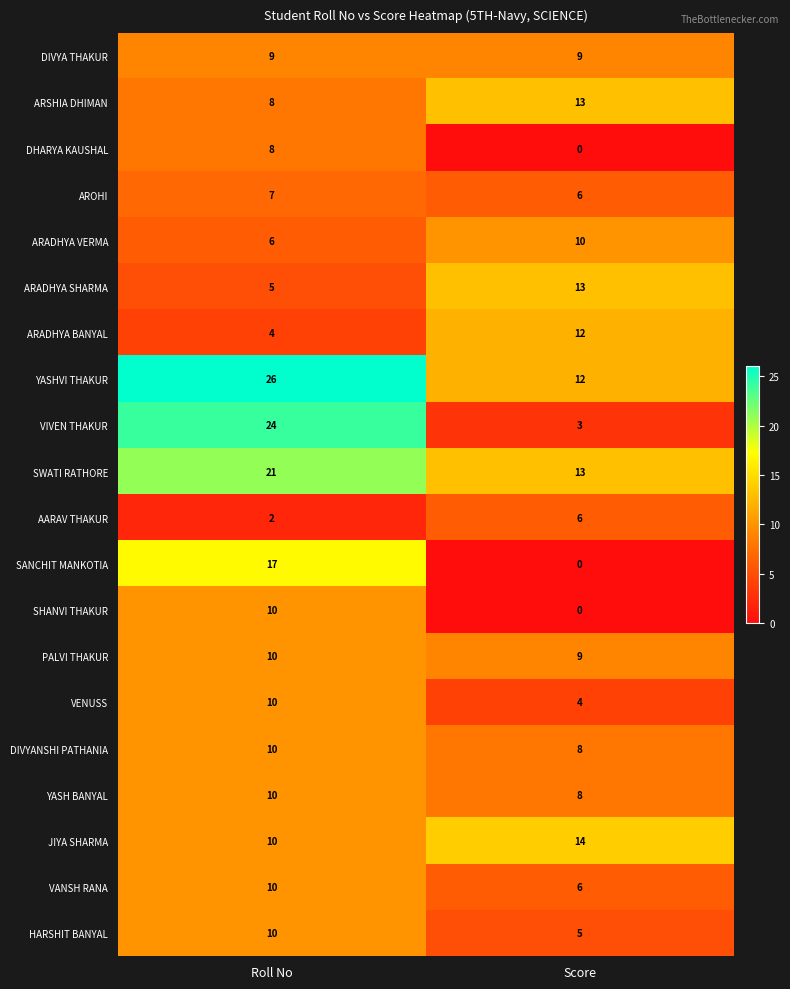

What is the difference between the maximum and minimum values in the VIVEN THAKUR series?

21